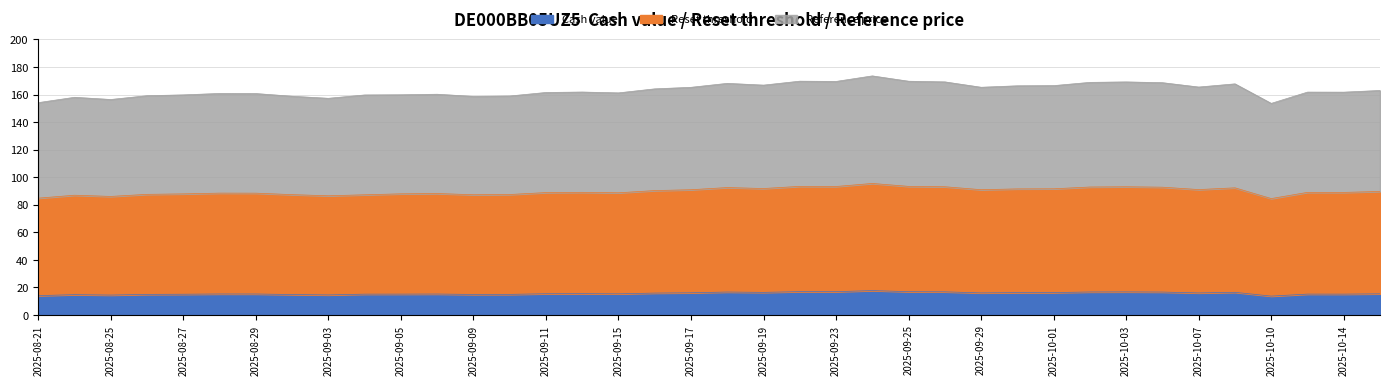

True or false: Reset threshold has a value of 136.3 at 2025-09-15.

False